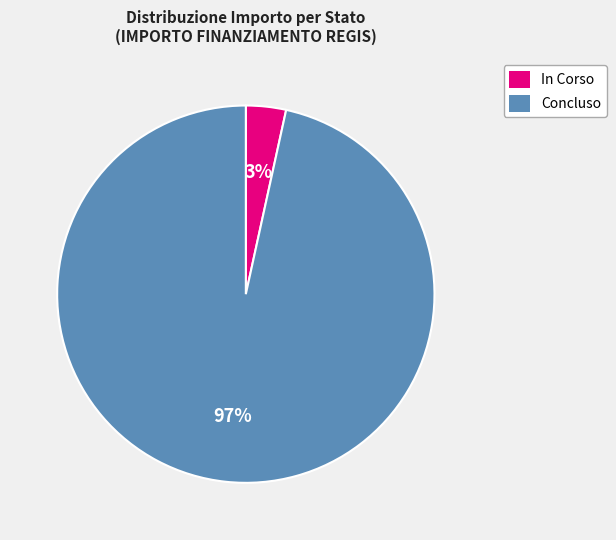

To the nearest percent, what is the average slice percentage?

50%